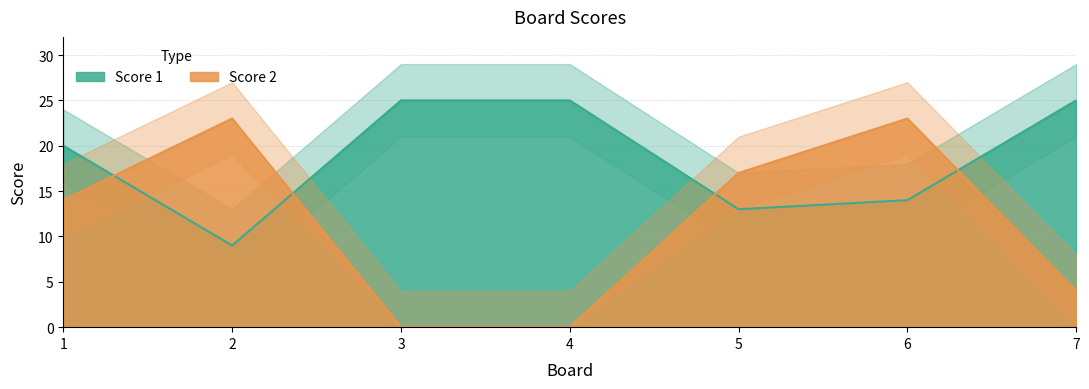

Which series ends up on top after the final intersection of Score 2 and Score 1?

Score 1